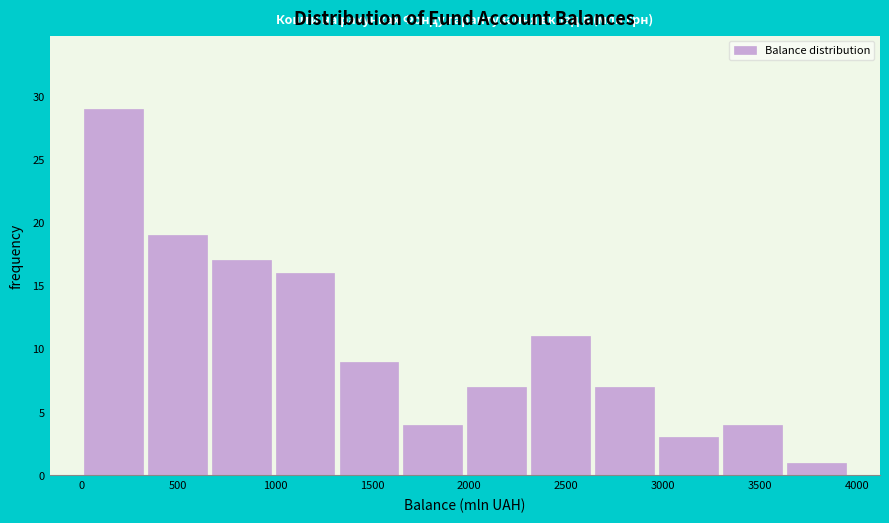

Reading left to right, transcribe this chart: for each bar, give the range it covers on the x-axis and its height. Neither the bar edges nor the heights are printed on the chart, so give them approximately, as read against the axes.

0 to 350: 29
350 to 650: 19
650 to 1000: 17
1000 to 1300: 16
1300 to 1650: 9
1650 to 2000: 4
2000 to 2300: 7
2300 to 2650: 11
2650 to 2950: 7
2950 to 3300: 3
3300 to 3650: 4
3650 to 3950: 1